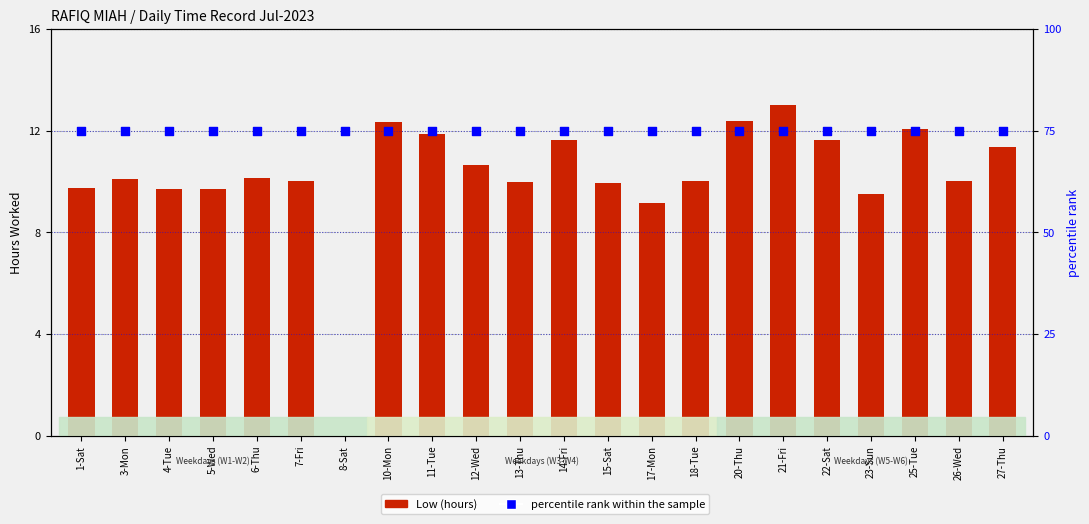

Which series contains the lowest Y value?

Low (hours)